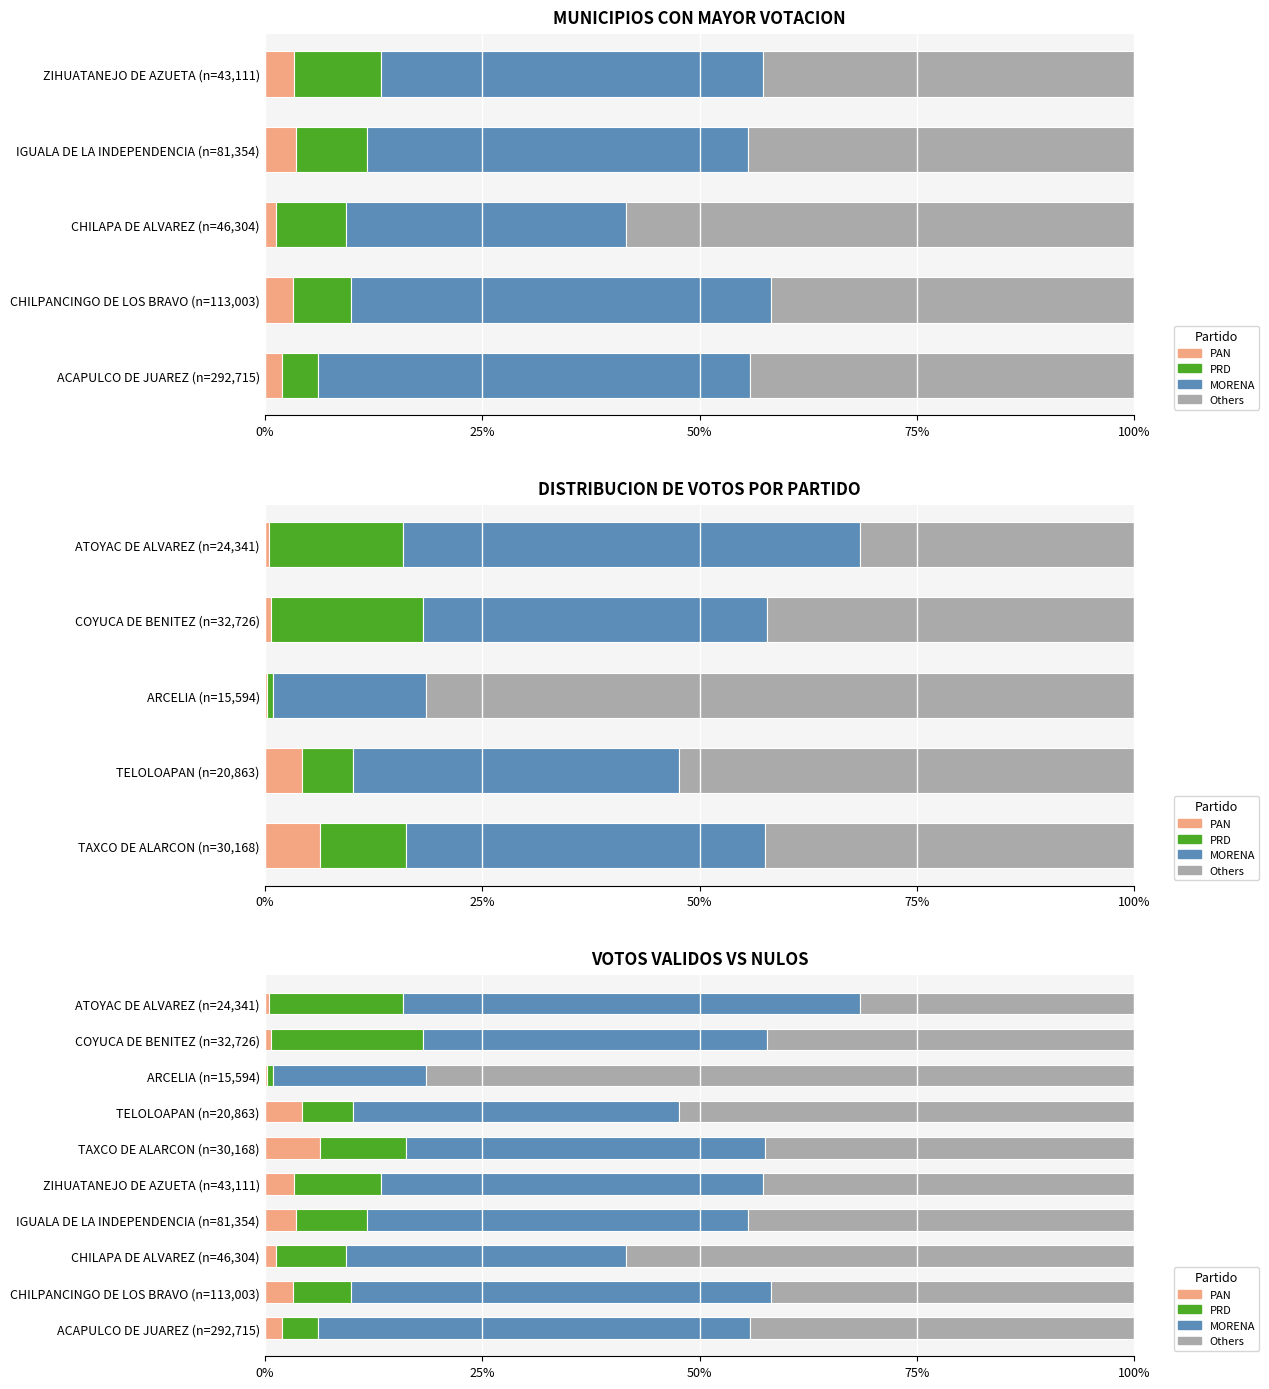

How many groups of bars are there?

10